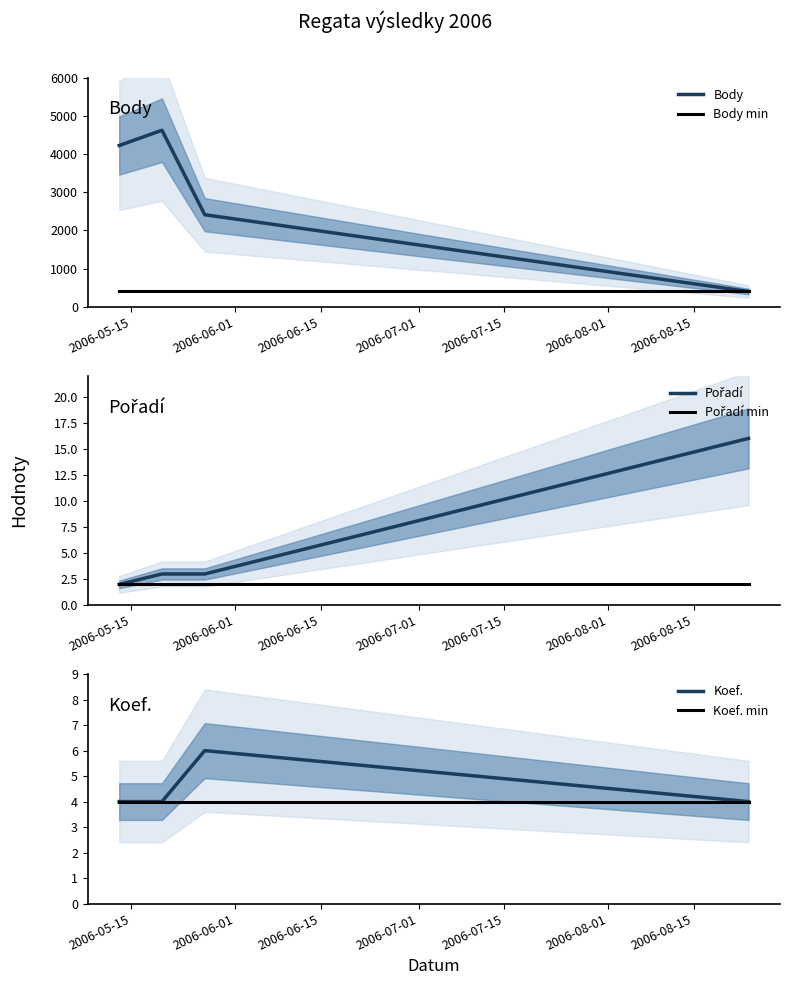

What is the highest value of the Body series?

4621